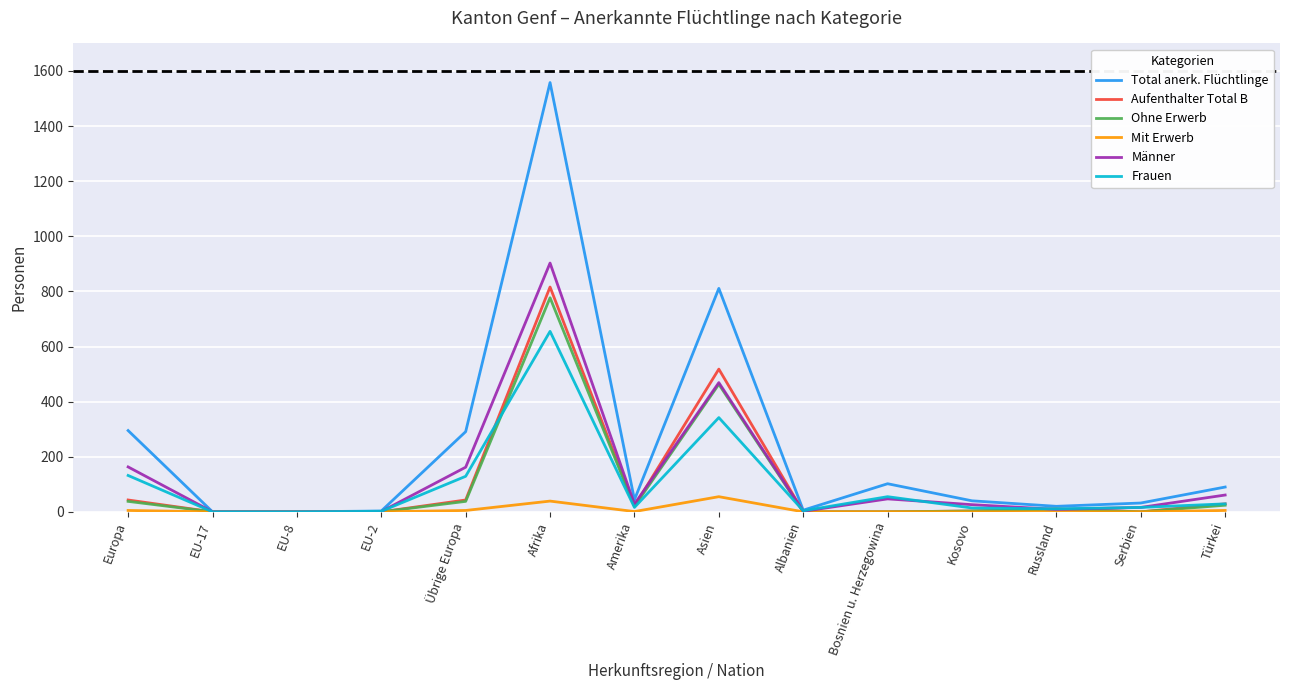

Which series changed the most between Serbien and Türkei?

Total anerk. Flüchtlinge